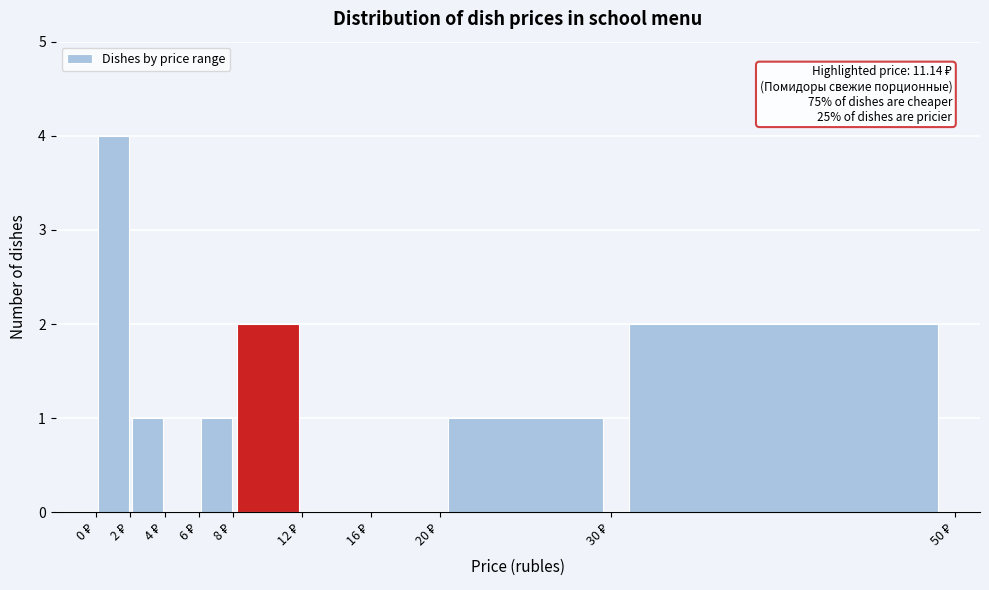

Over which range of the x-axis is the bar tallest?

0 to 2